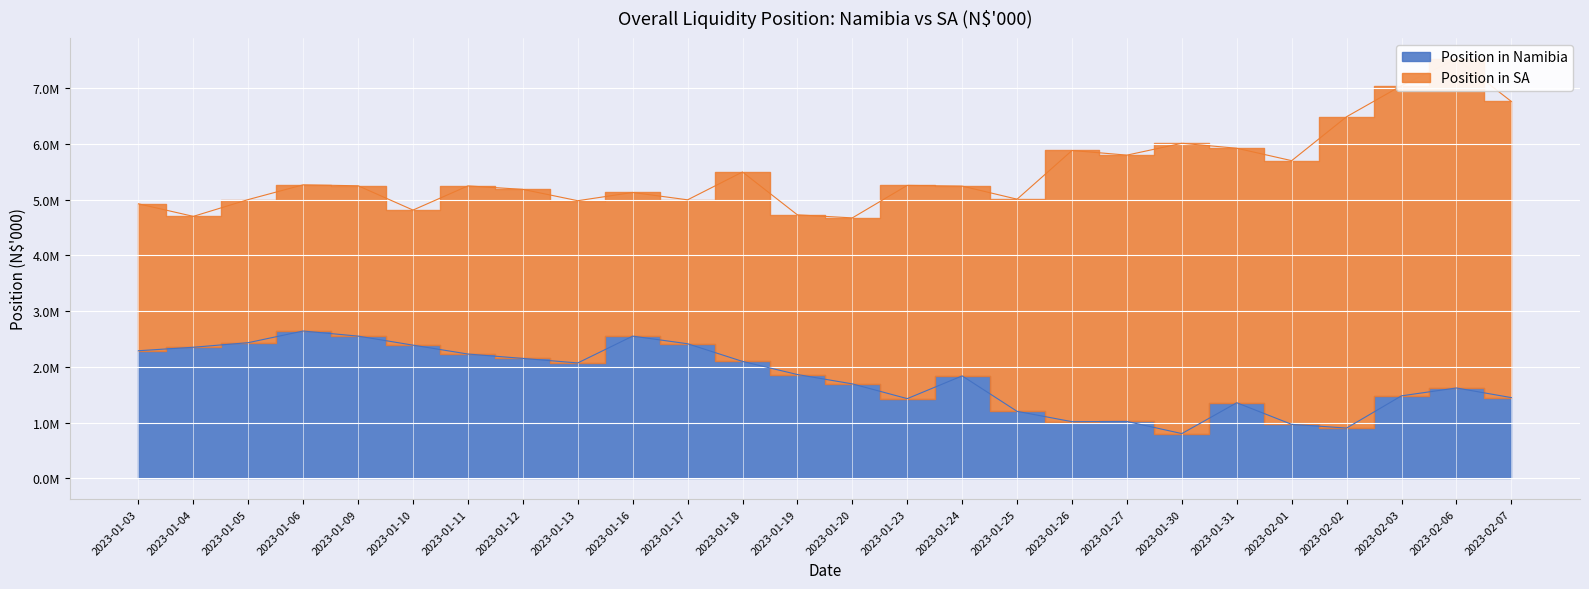

True or false: the data shows 2288531.6 at 2023-01-03.

True